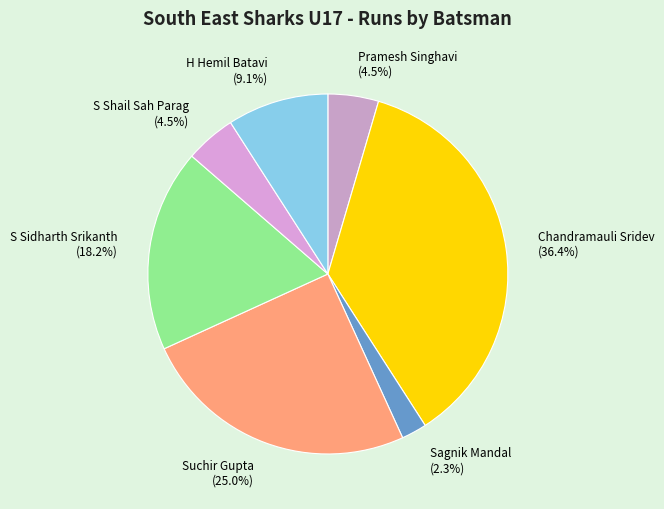

How much of the chart is everything except S Sidharth Srikanth?

81.8%